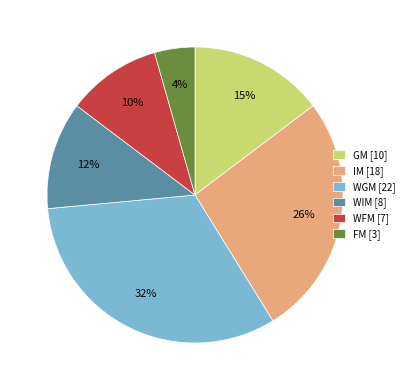

To the nearest percent, what is the difference between the WFM [7] and WGM [22] slice percentages?

22%